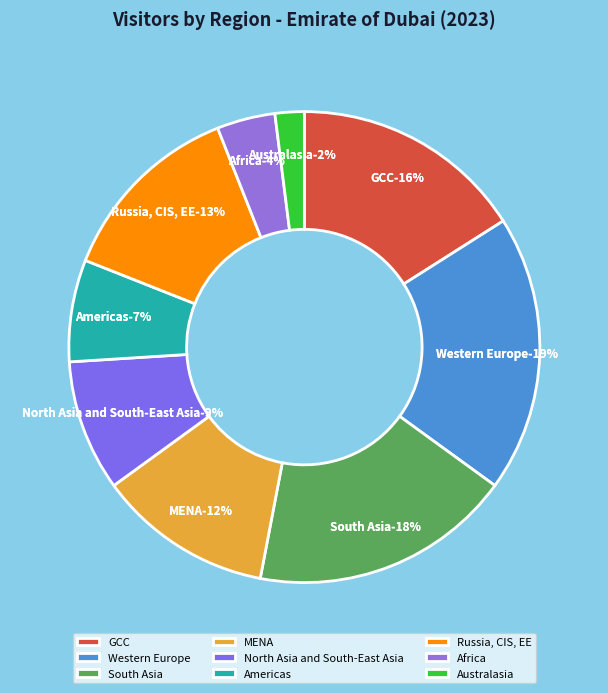

Does South Asia represent more than half of the total?

No